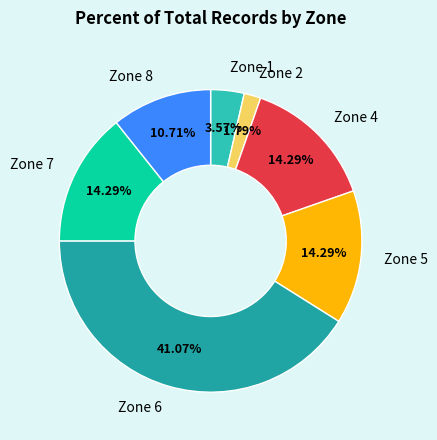

Which slice is the smallest?

Zone 2